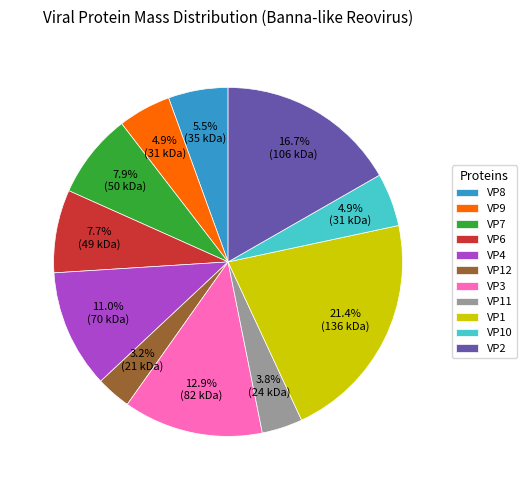

The VP4 slice represents 23% of the pie. True or false?

False